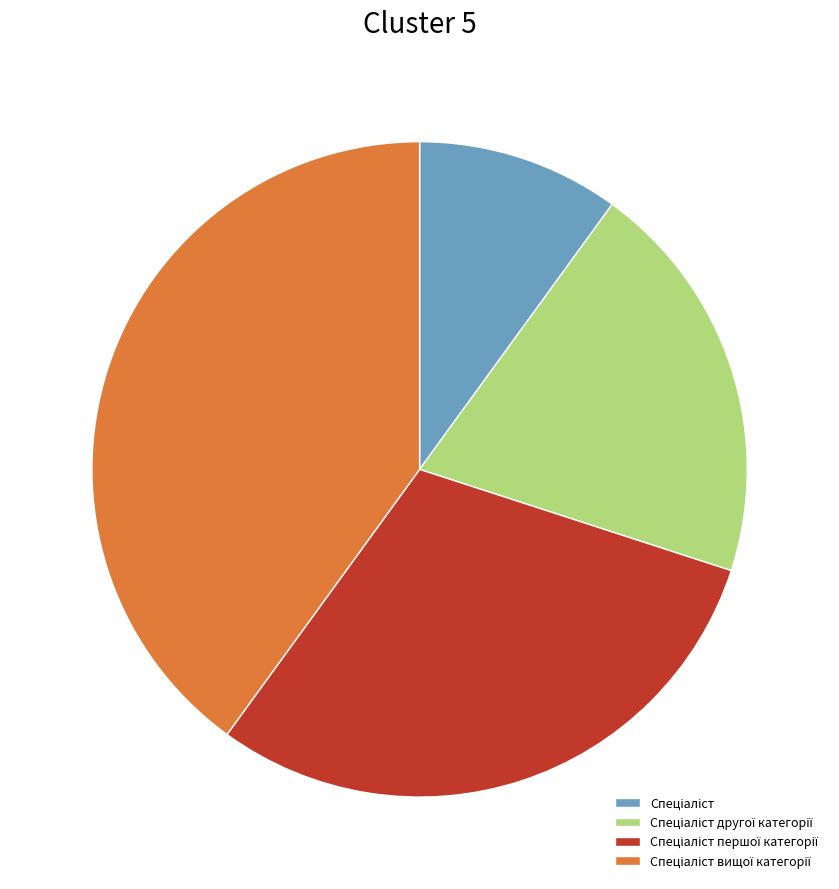

Is there a majority slice in this chart?

No